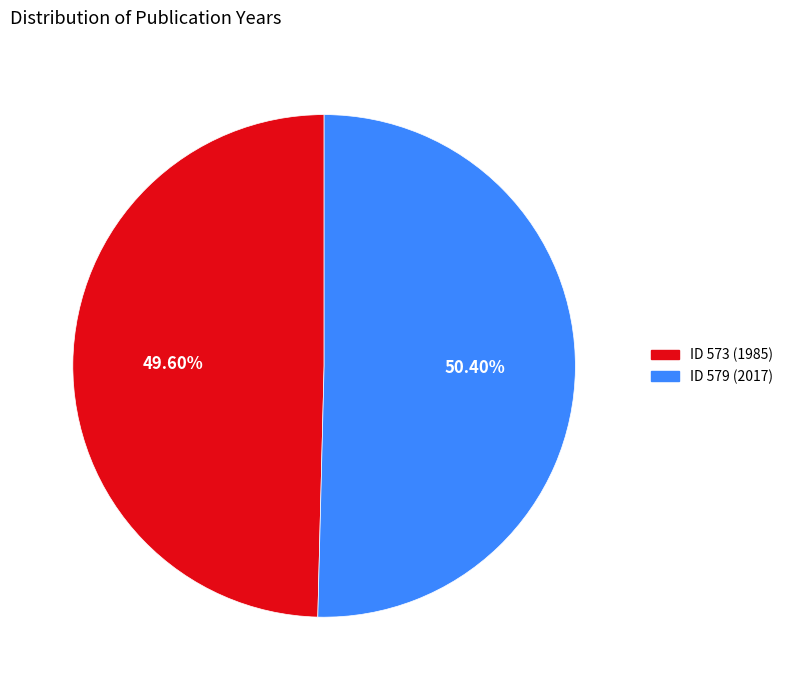

Does any single category account for the majority?

Yes